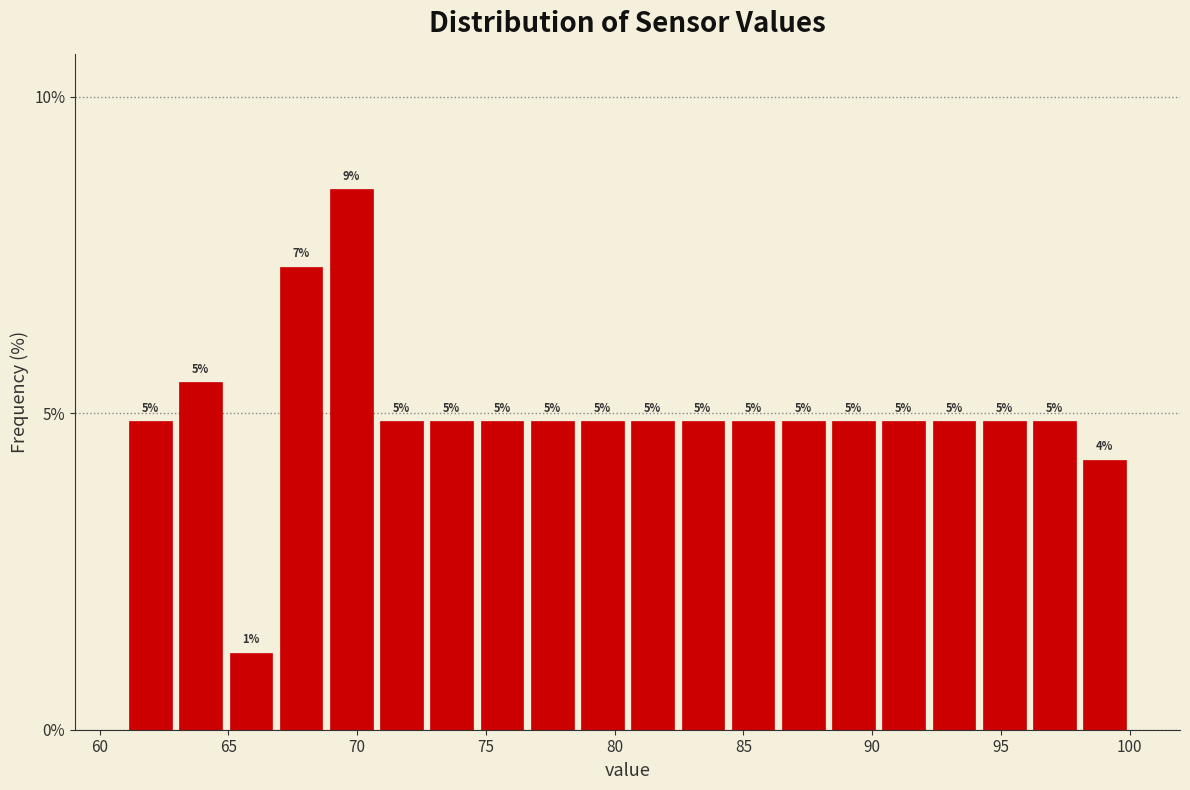

Read against the x-axis, roughly where is the centre of the tallest bar?

70.0